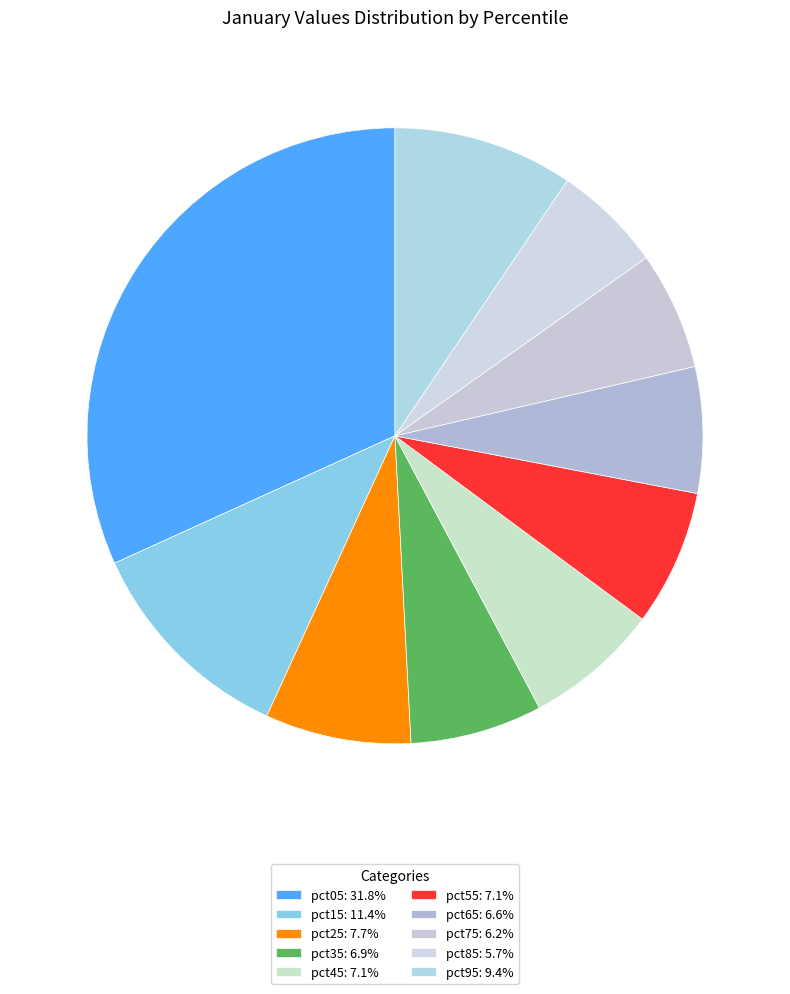

The pct05 slice represents 32% of the pie. True or false?

True